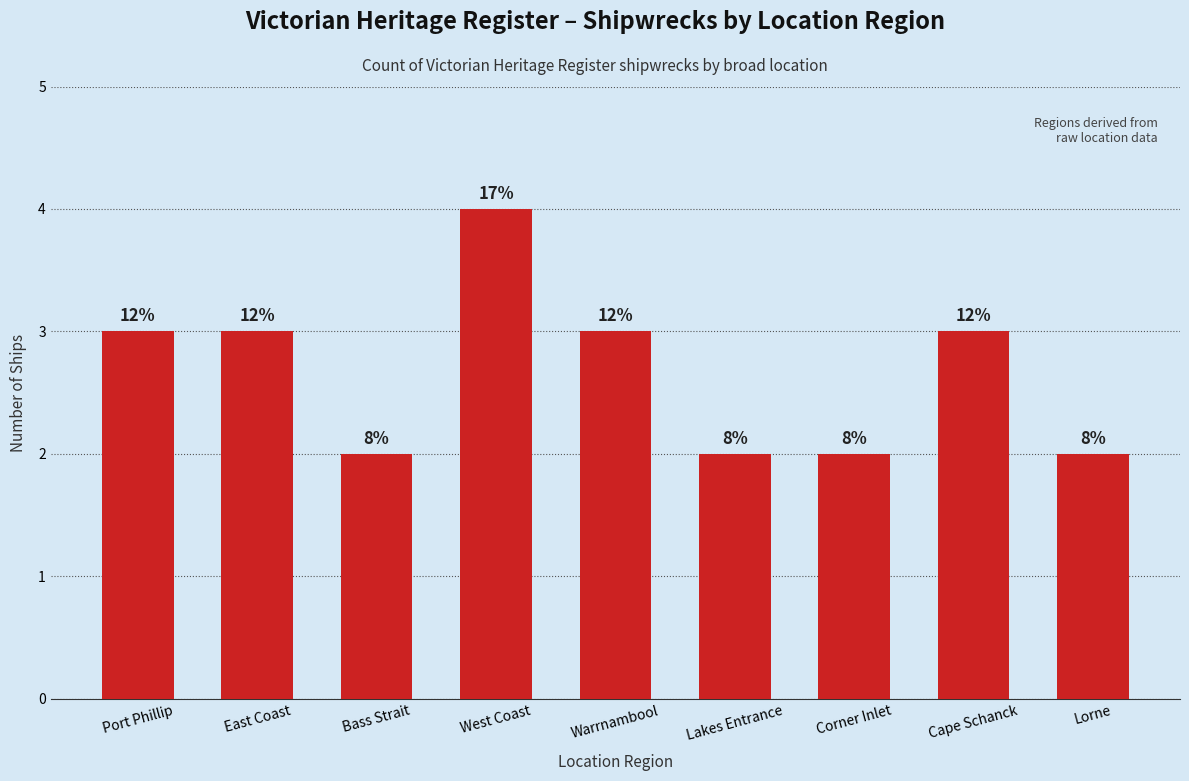

Reading left to right, what are all the values shown in this chart?

Port Phillip=3	East Coast=3	Bass Strait=2	West Coast=4	Warrnambool=3	Lakes Entrance=2	Corner Inlet=2	Cape Schanck=3	Lorne=2